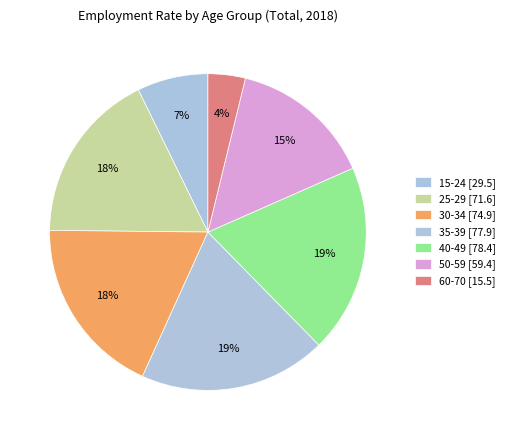

How many segments does this pie chart have?

7